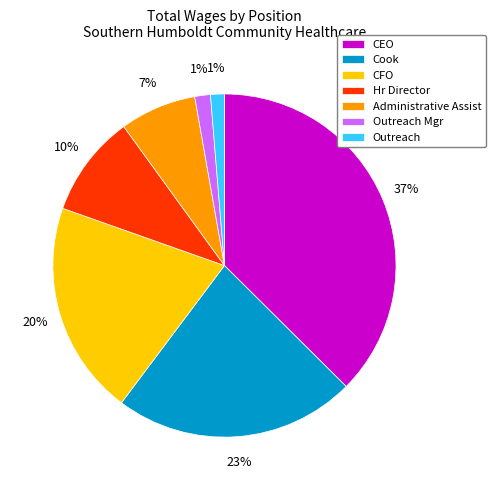

Combined, do Outreach Mgr and Administrative Assist account for over 50%?

No